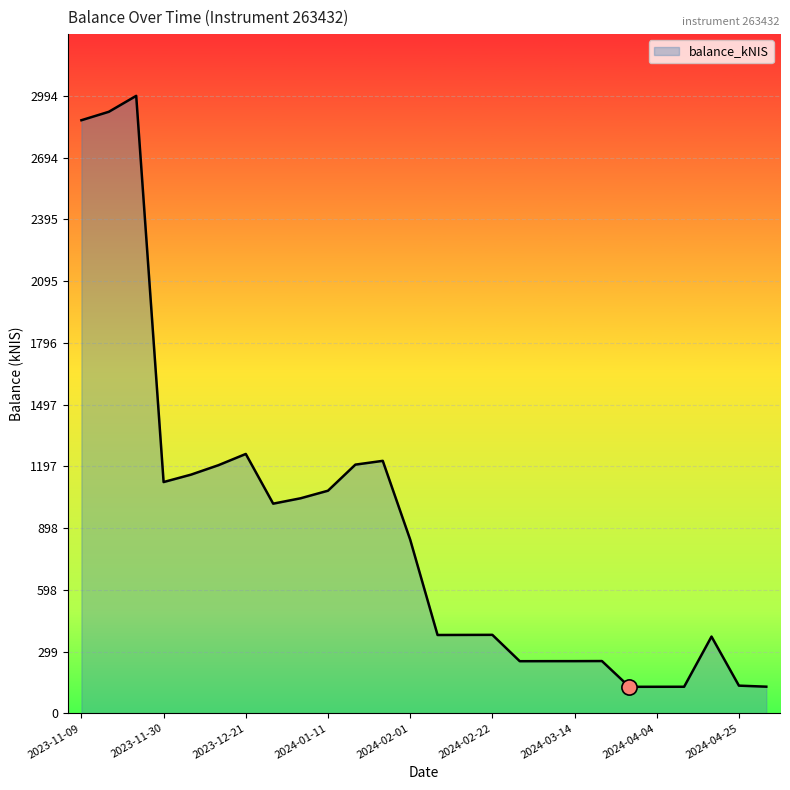

What is the greatest value displayed?

2994.2